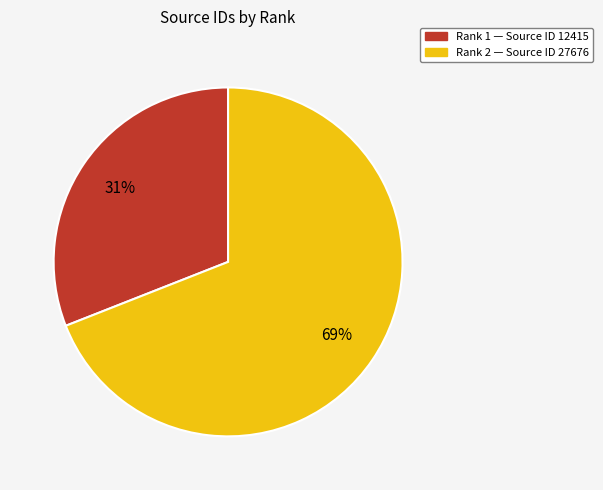

To the nearest percent, what is the average slice percentage?

50%